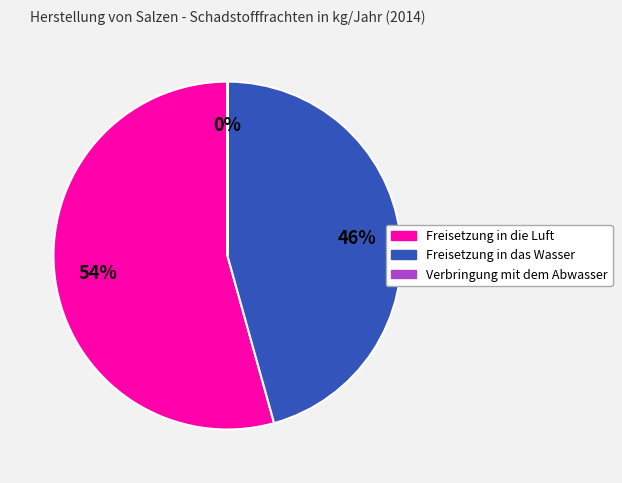

Is there any slice that represents more than half of the pie?

Yes